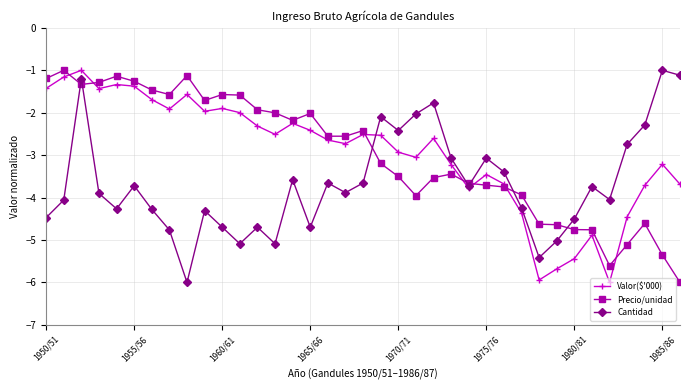

After their last crossing, which series has the higher values: Valor($'000) or Cantidad?

Cantidad